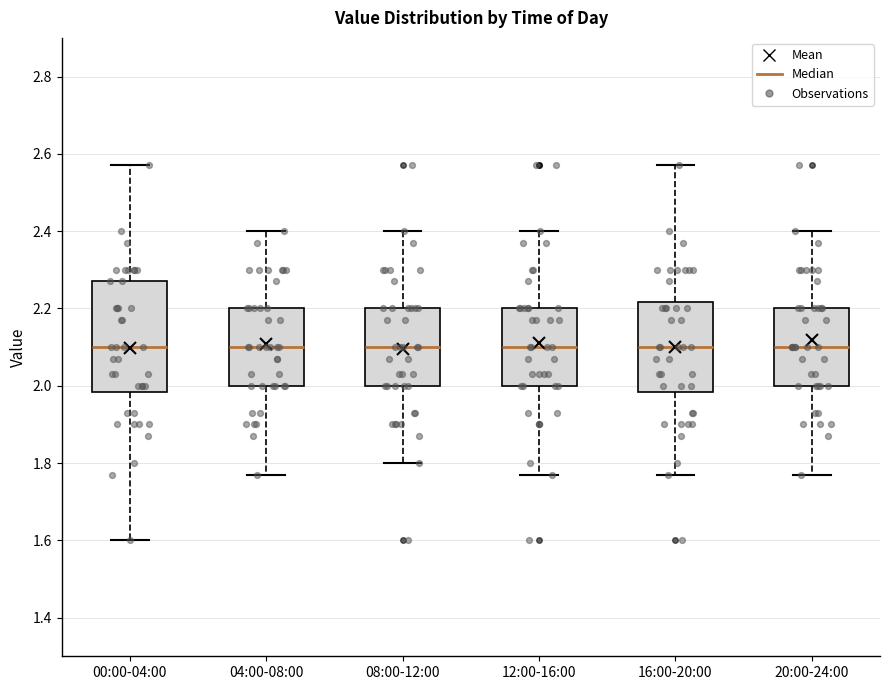

Reading left to right, read every box against the y-axis: the position of its median line, the range the box covers, and the ends of its whiskers. The values are not printed on the chart, so give them approximately, as read against the axis.

00:00-04:00: median 2.10, box 1.98 to 2.28, whiskers 1.60 to 2.58
04:00-08:00: median 2.10, box 2.00 to 2.20, whiskers 1.78 to 2.40
08:00-12:00: median 2.10, box 2.00 to 2.20, whiskers 1.80 to 2.40
12:00-16:00: median 2.10, box 2.00 to 2.20, whiskers 1.78 to 2.40
16:00-20:00: median 2.10, box 1.98 to 2.22, whiskers 1.78 to 2.58
20:00-24:00: median 2.10, box 2.00 to 2.20, whiskers 1.78 to 2.40